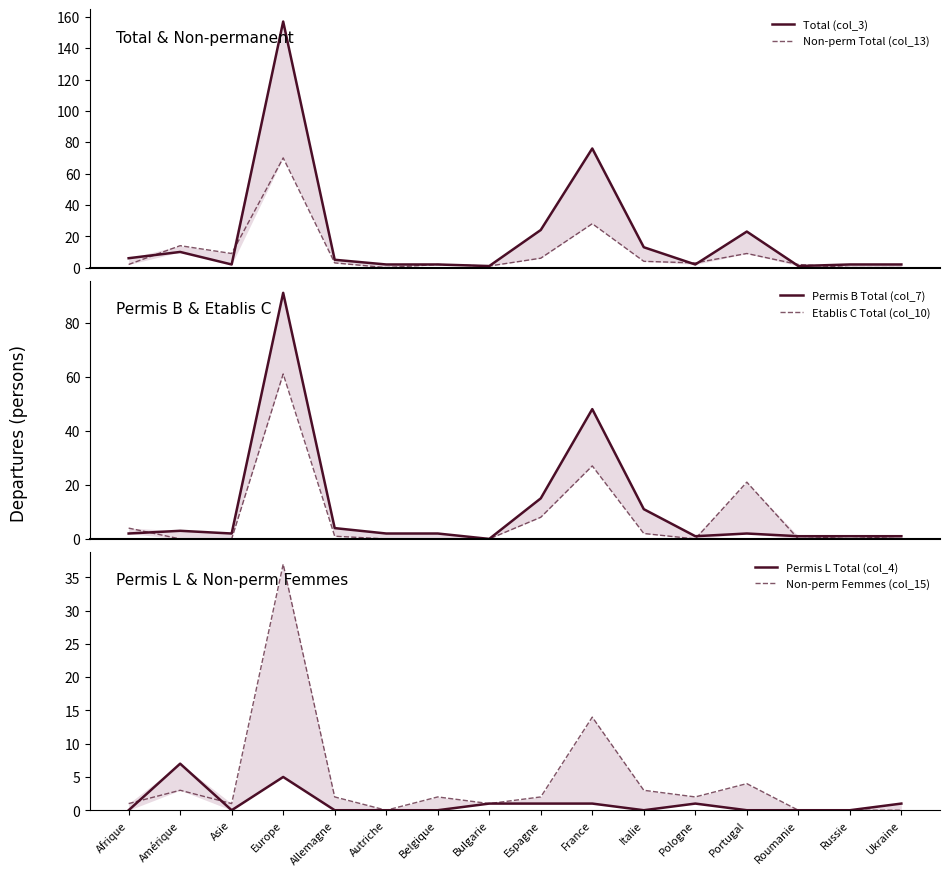

In Total (col_3), how many points are higher than both neighbors (excluding endpoints)?

4